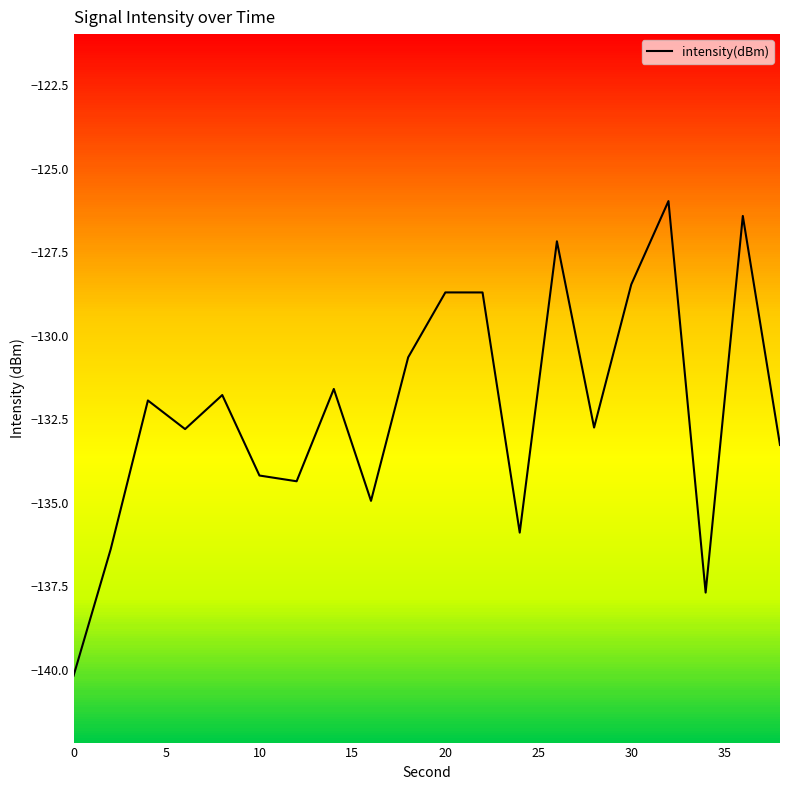

The value of intensity(dBm) at 30 is -128.5. True or false?

True